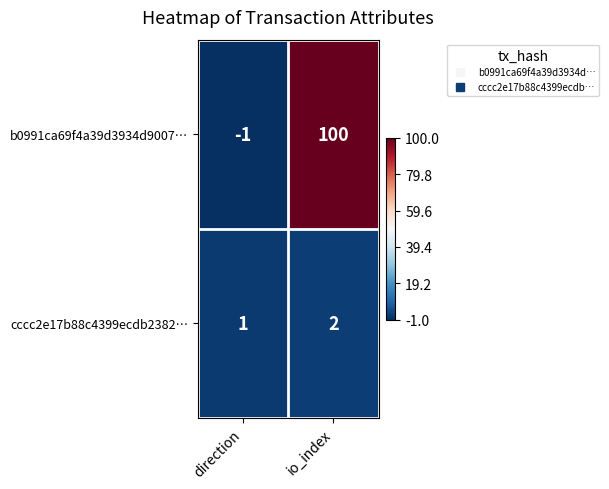

At io_index, list the series in order from largest to smallest.

b0991ca69f4a39d3934d9007…, cccc2e17b88c4399ecdb2382…